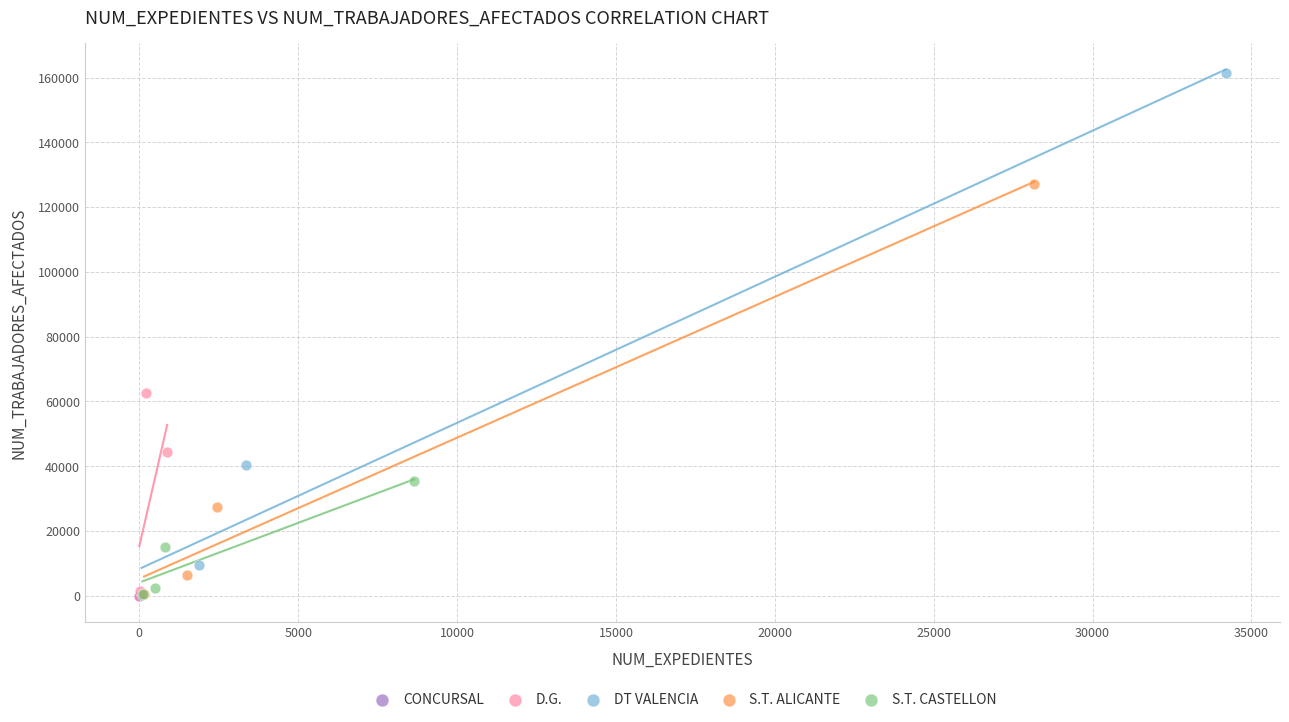

What are all the series names shown in the legend?

CONCURSAL, D.G., DT VALENCIA, S.T. ALICANTE, S.T. CASTELLON